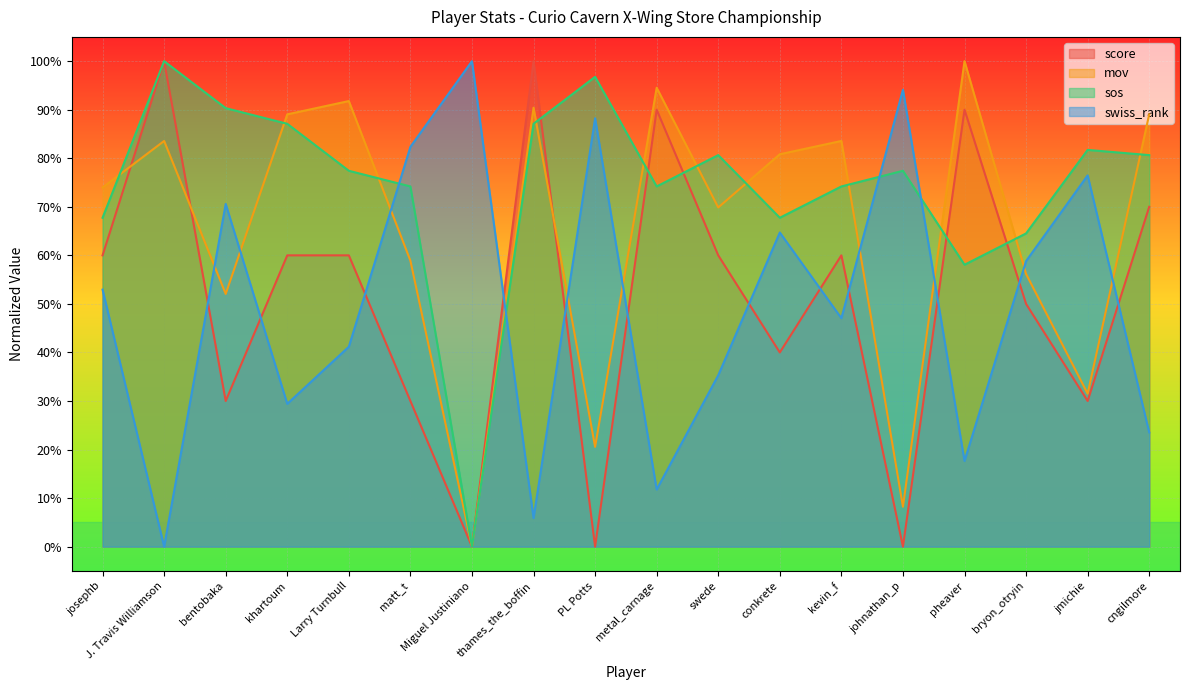

At which category is the sum across all series the highest?

J. Travis Williamson